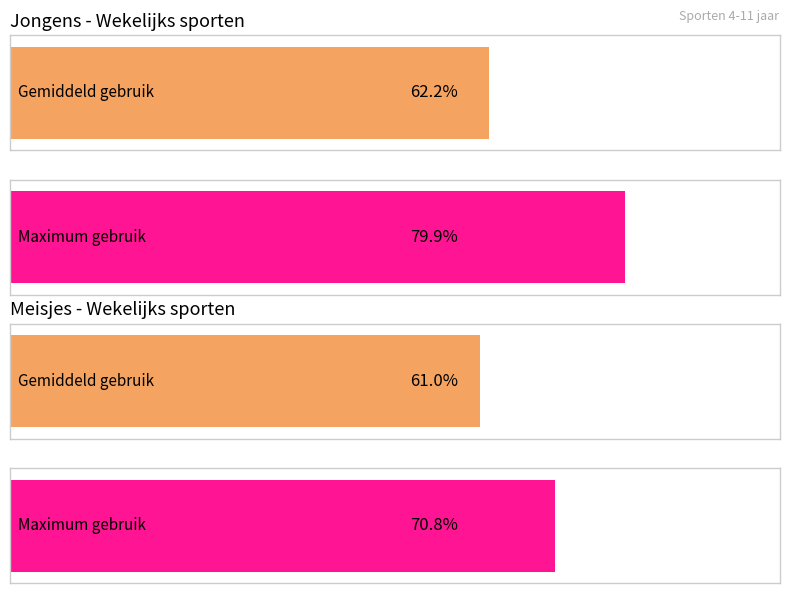

Does the chart contain any negative values?

No